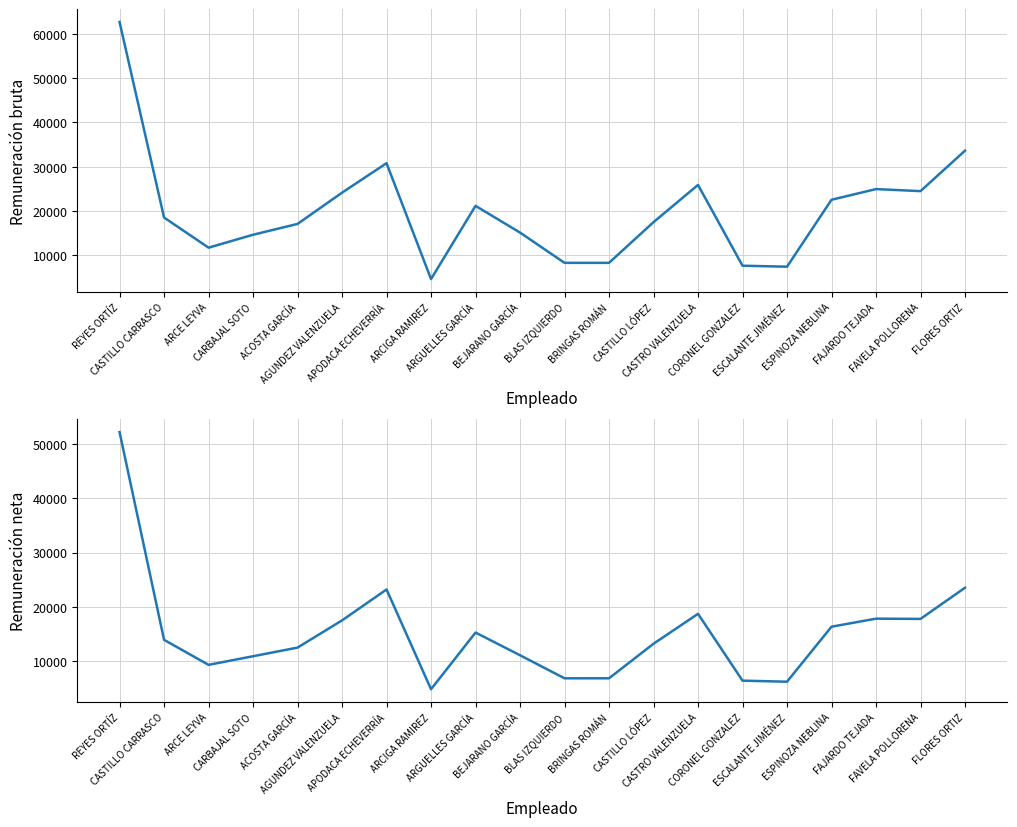

Rank the series by their average value, from lowest to highest.

Remuneración neta, Remuneración bruta